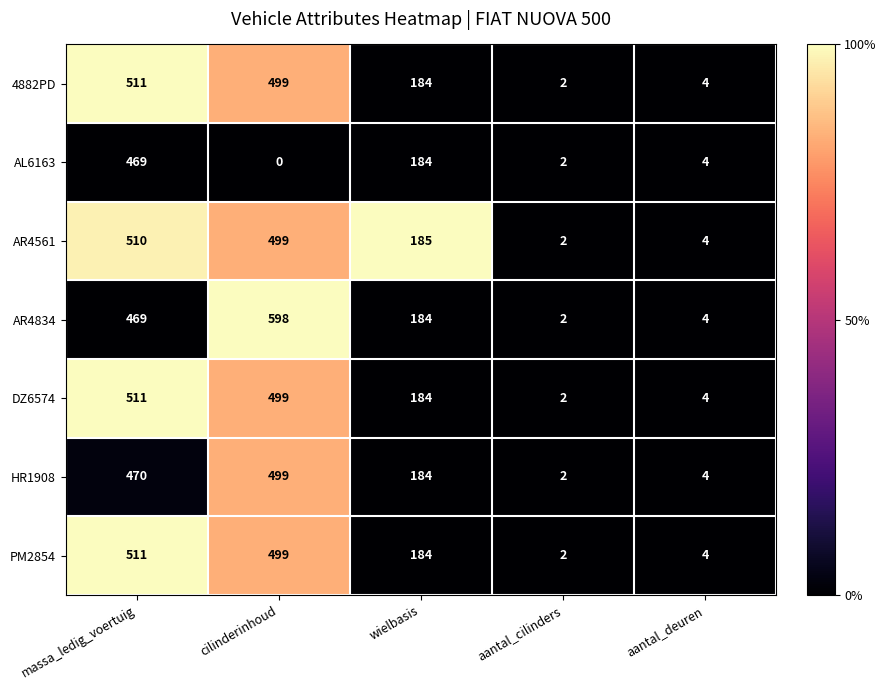

What is the maximum value shown in the chart?

598